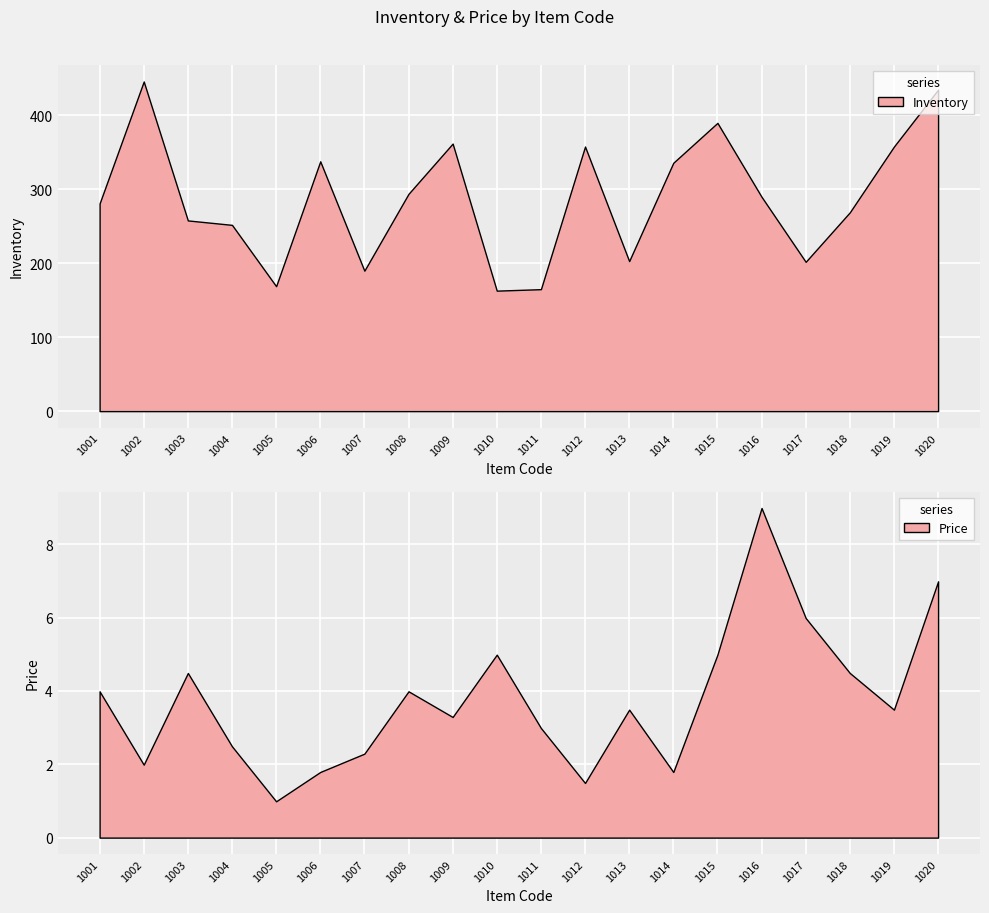

What is the difference between the maximum and minimum values in the Inventory series?

283.0